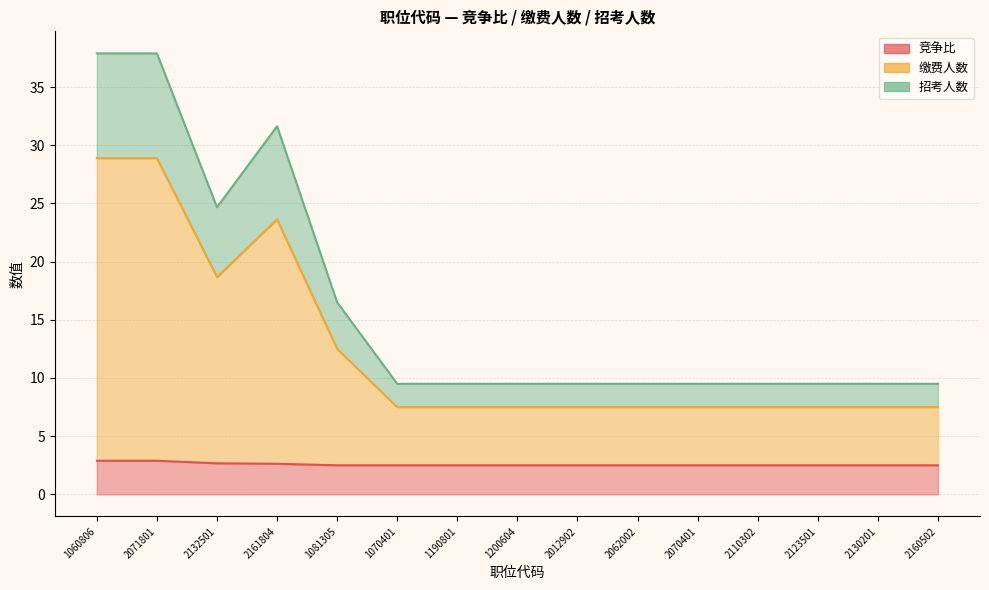

What is the label of the 4th point from the right?

2110302